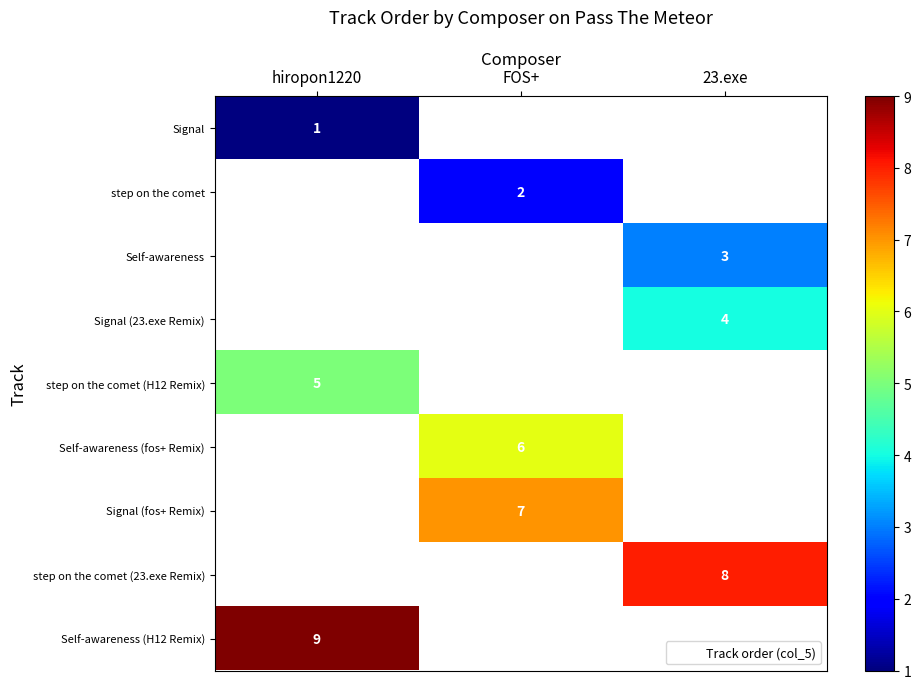

How many data points does each series have?

3